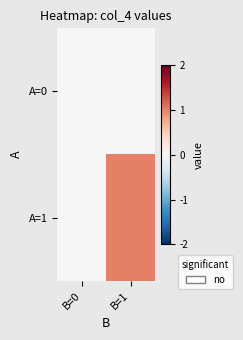

What is the total value across all series at B=1?

1